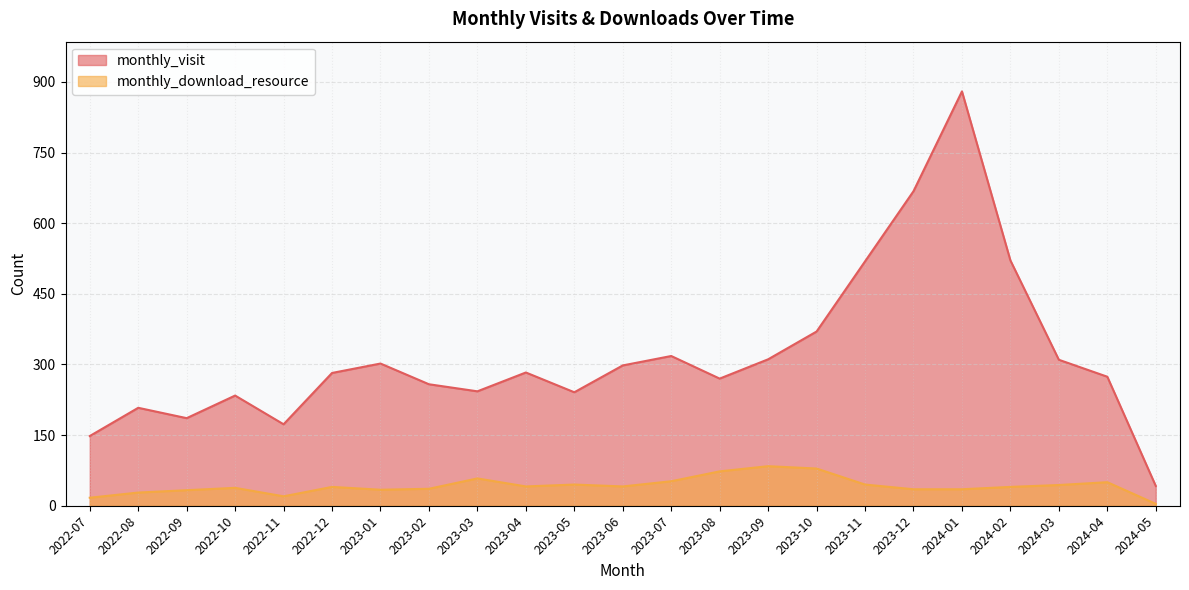

Which category has the lowest value in the monthly_download_resource series?

2024-05